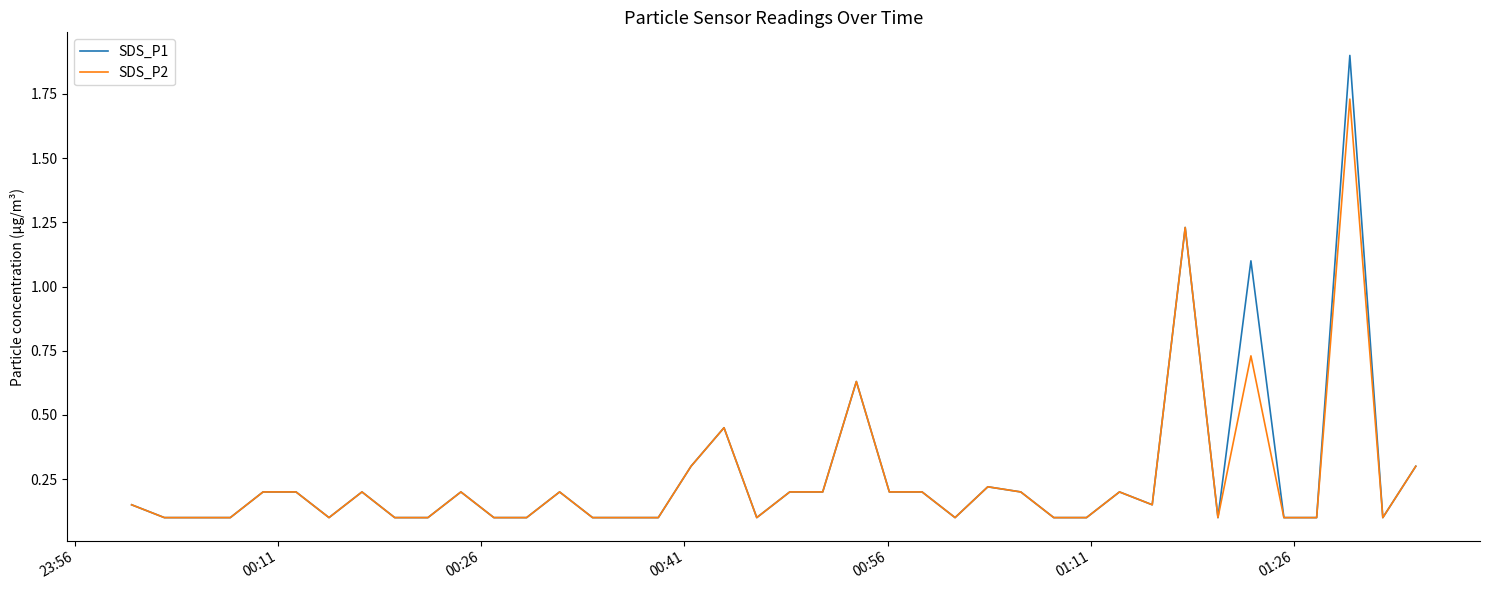

What is the maximum value shown in the chart?

1.9